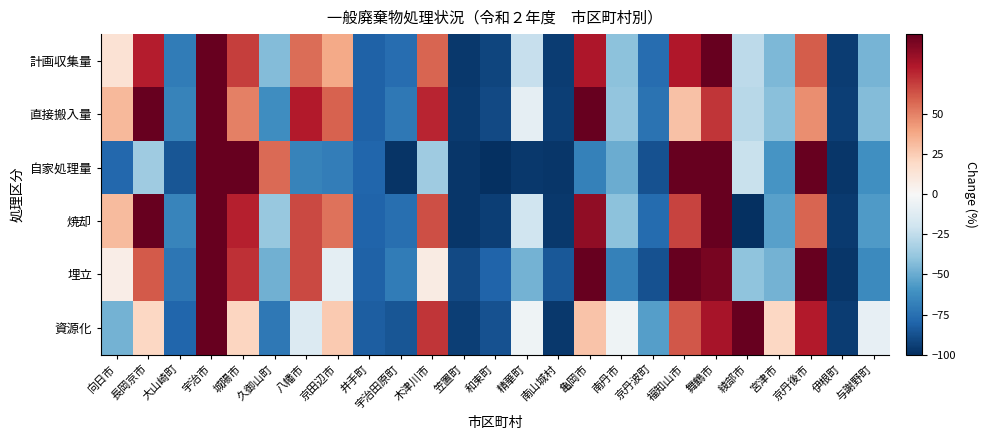

How many categories are shown in the chart?

25